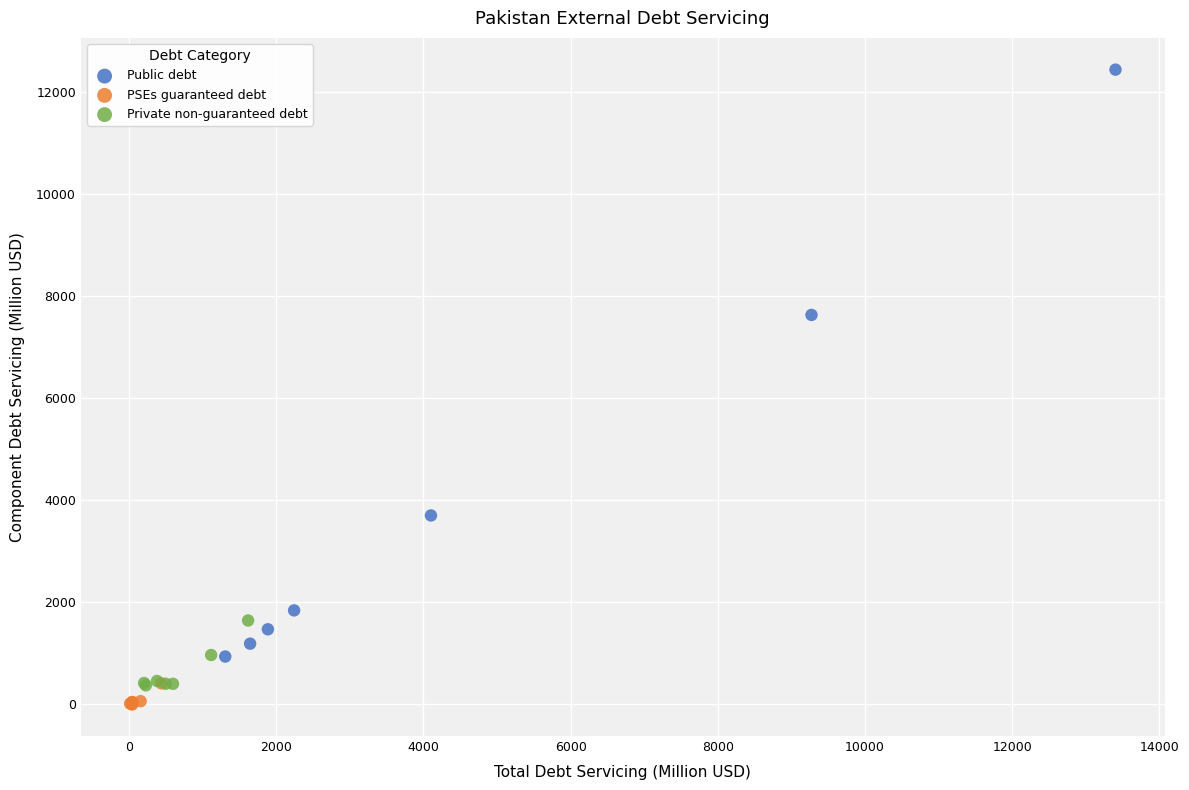

Which series has the widest spread of Y values?

Public debt